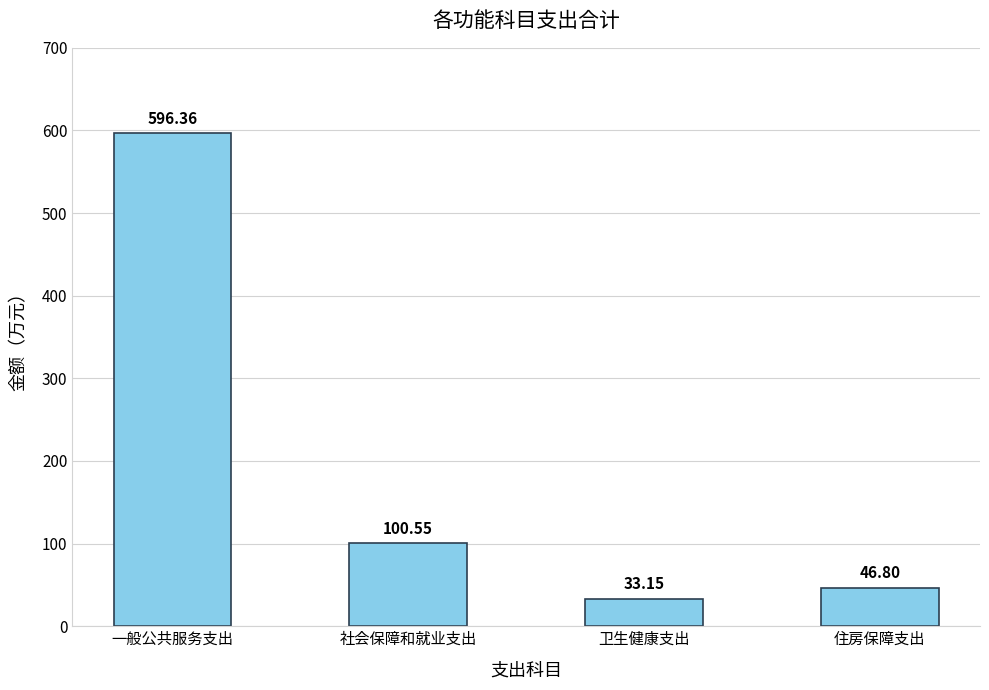

Is it true that the value at 社会保障和就业支出 is 100.6?

True